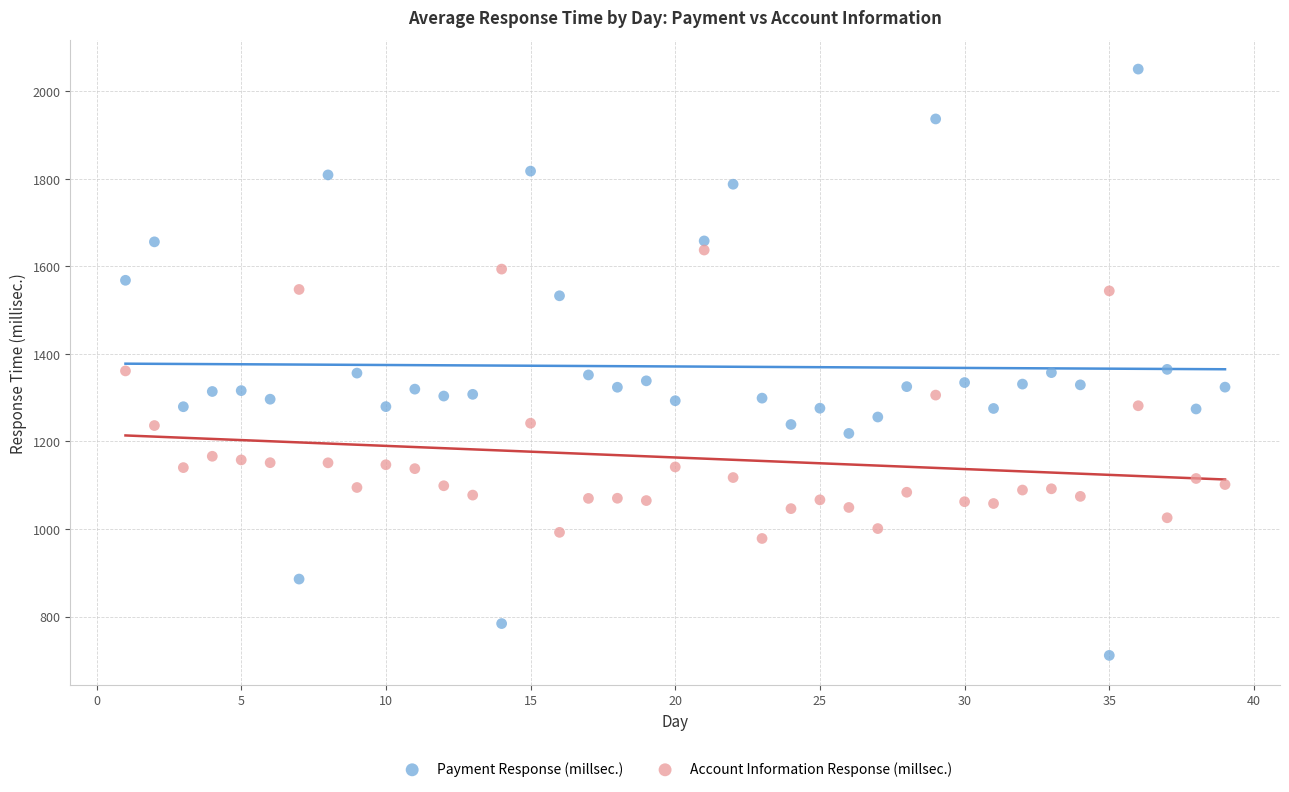

Which series contains the highest Y value?

Payment Response (millsec.)